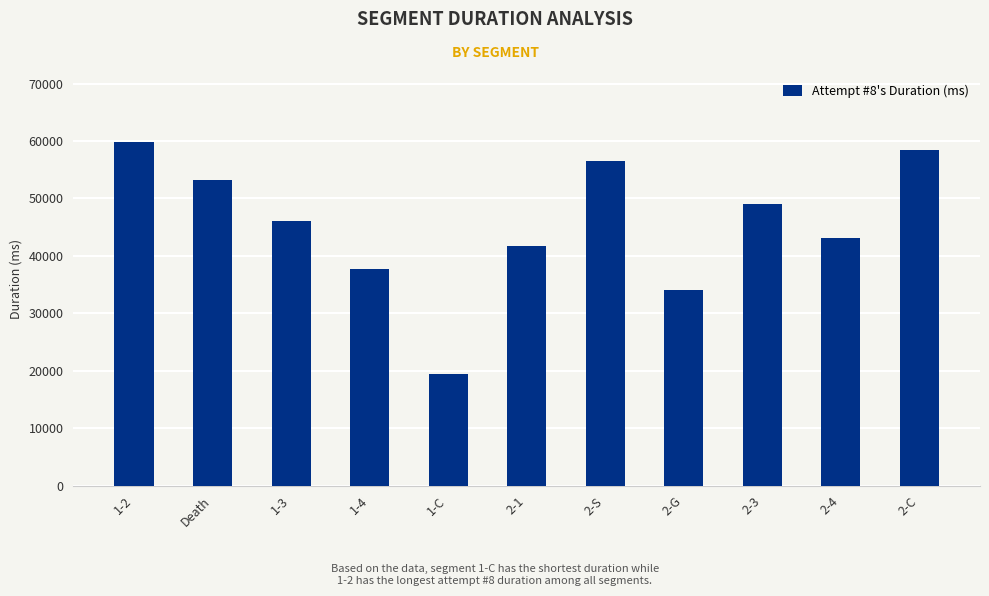

True or false: the data shows 43189 at 2-4.

True